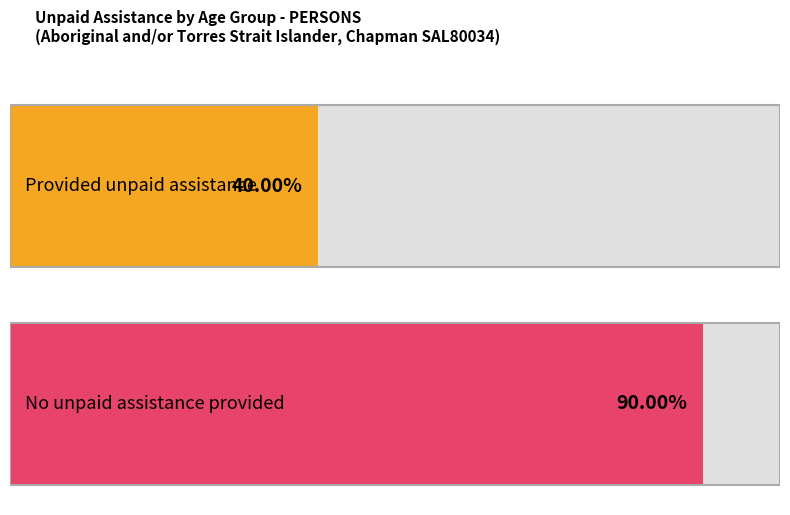

List the series in order of their peak value, highest first.

No unpaid assistance provided, Provided unpaid assistance